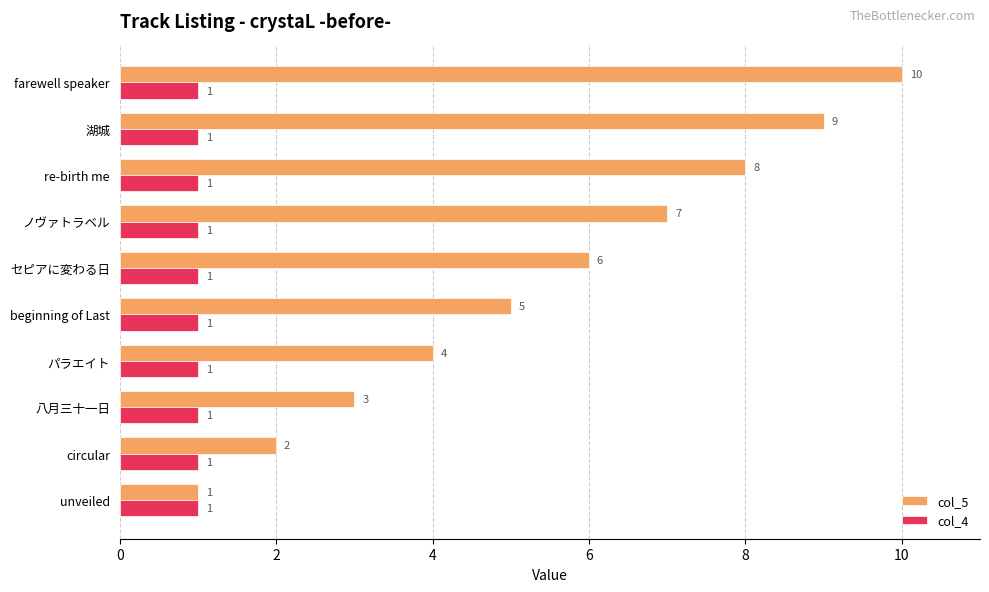

Which category has the highest value across all series?

farewell speaker